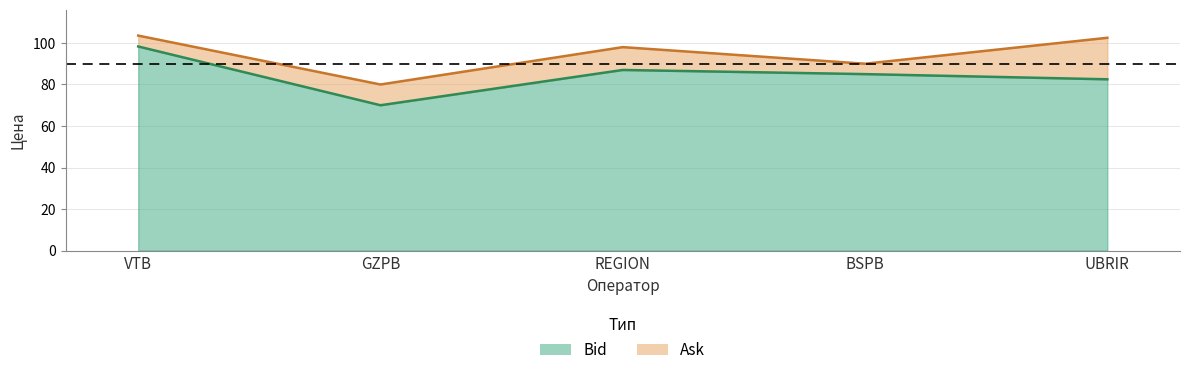

At which label does Ask reach its minimum?

GZPB